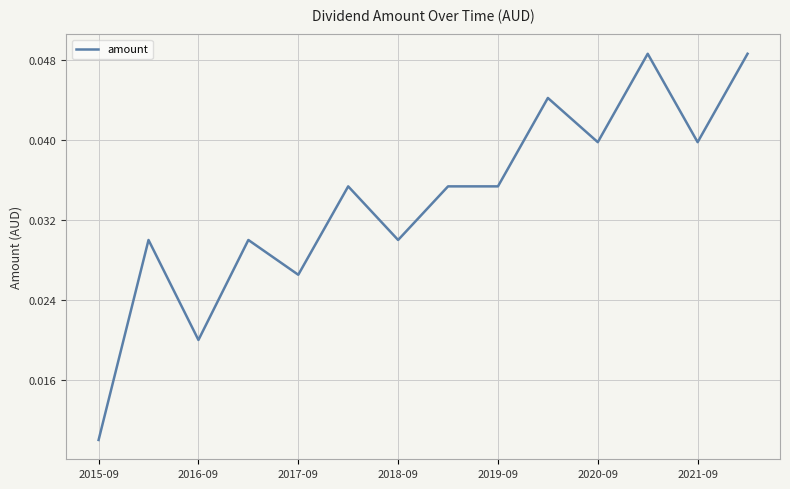

How many lines are shown in the chart?

1